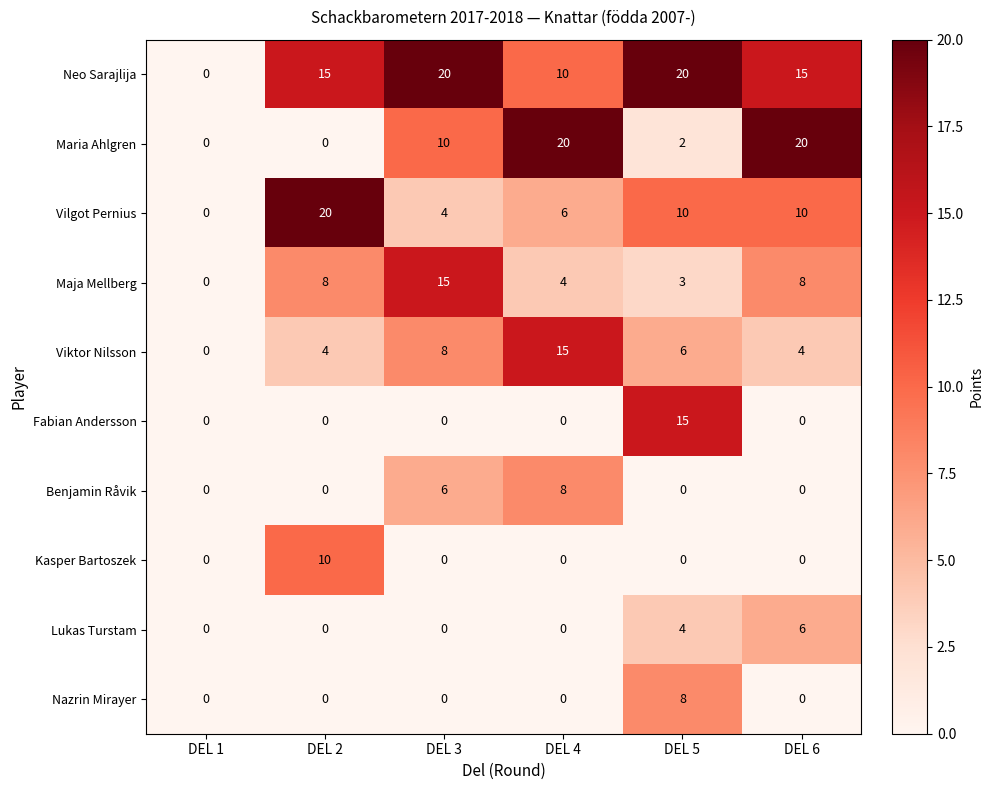

At which label does Neo Sarajlija reach its minimum?

DEL 1